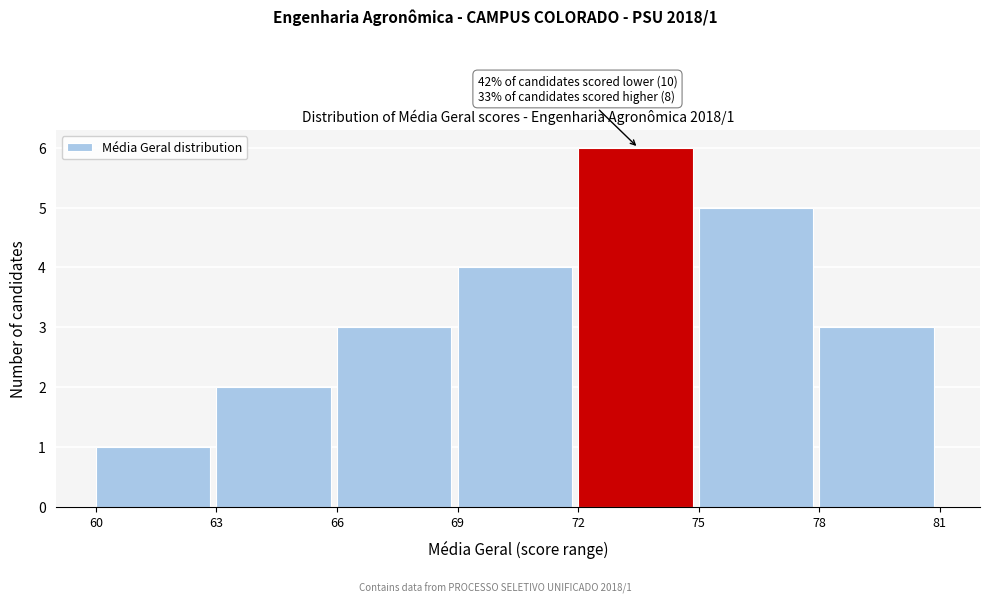

Which range on the x-axis has the tallest bar?

72 to 75